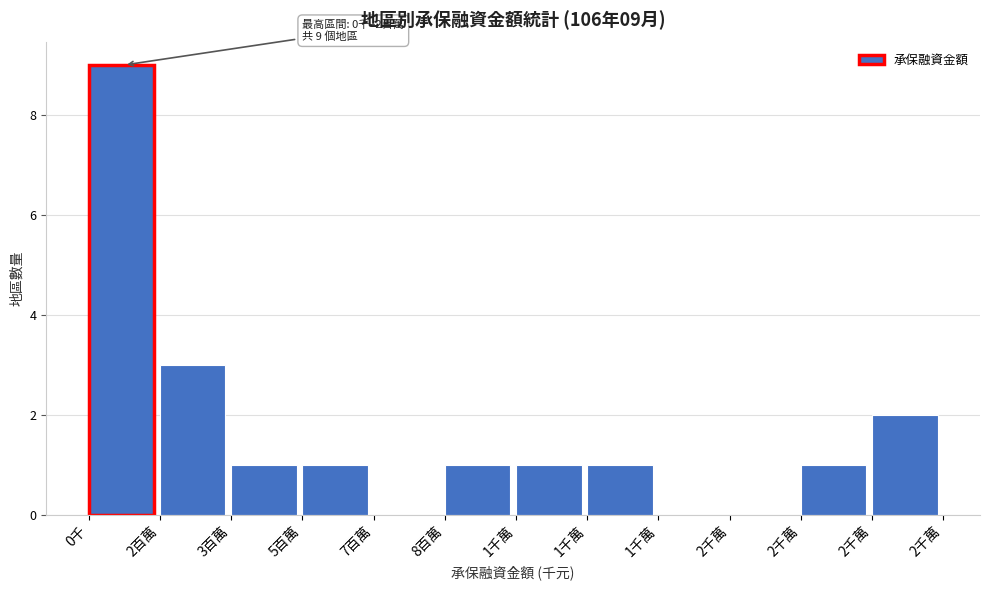

How many distinct data groups are displayed?

1